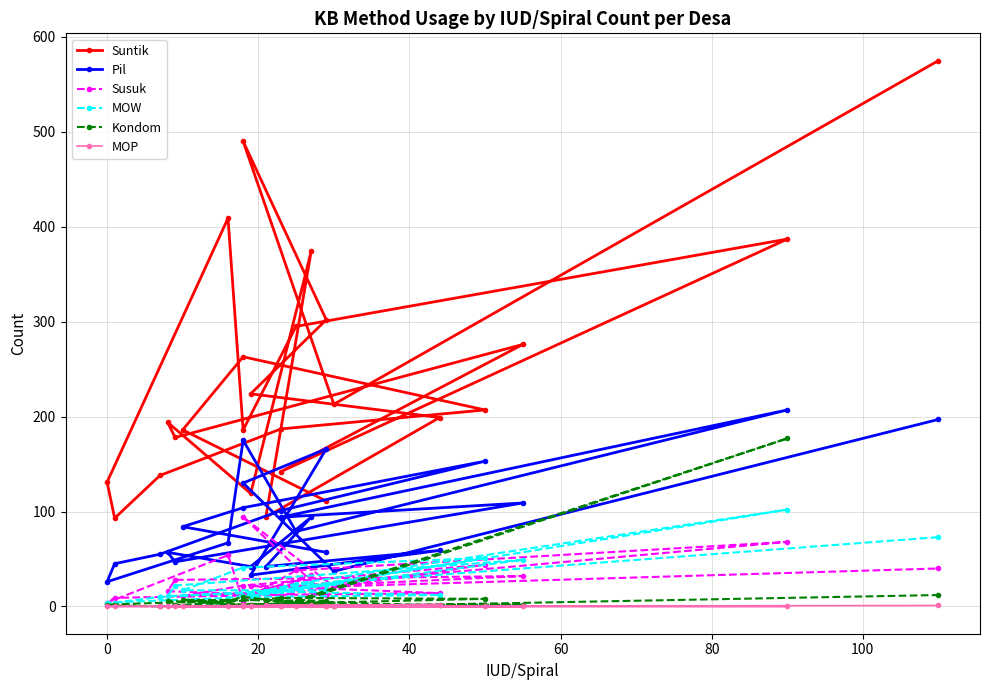

Is this an area chart (filled region under the line)?

No